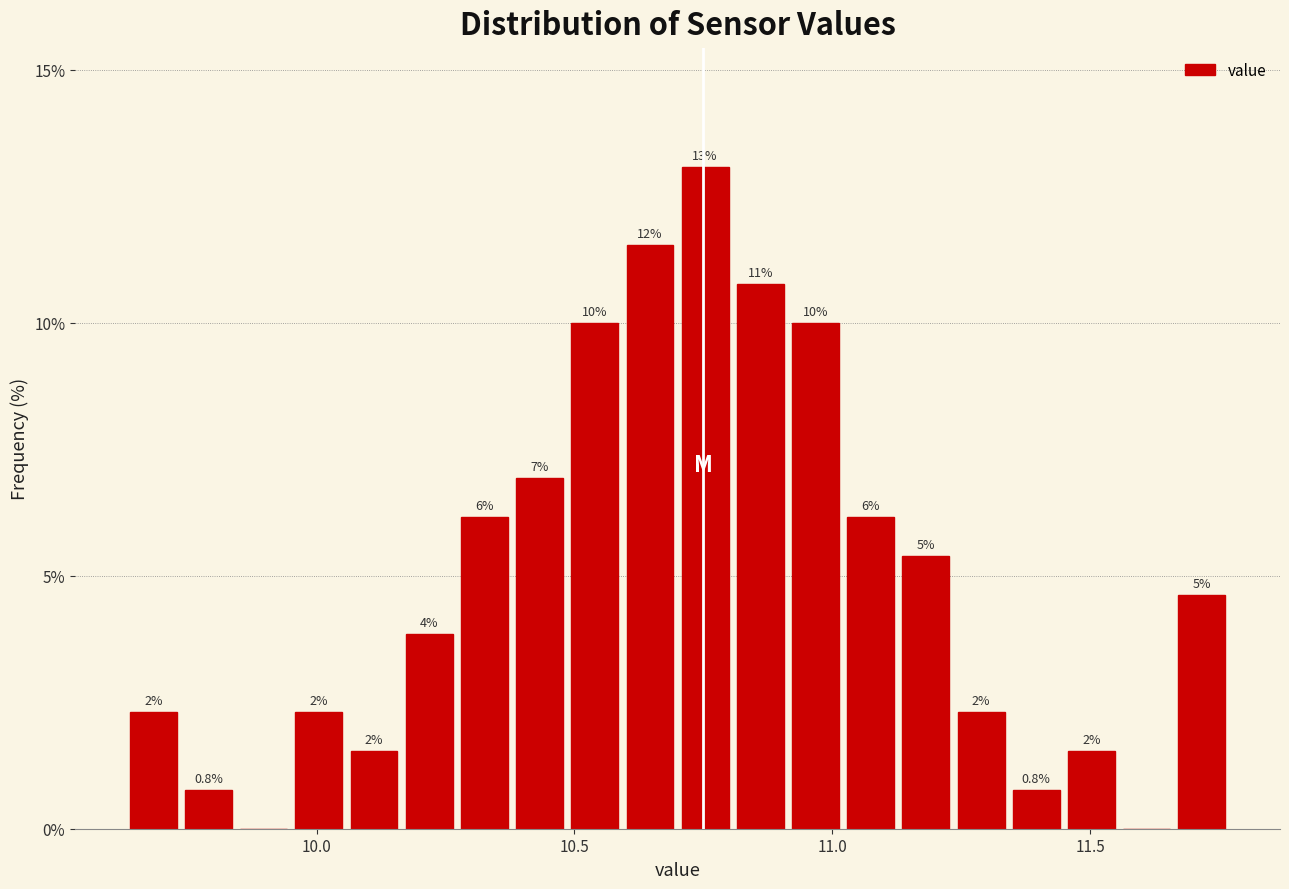

Read against the x-axis, roughly where is the centre of the tallest bar?

10.75